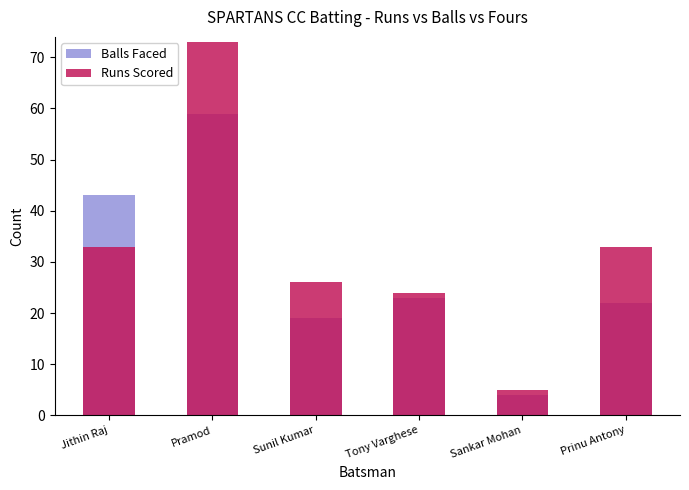

The Runs Scored series shows 73 at Pramod. True or false?

True